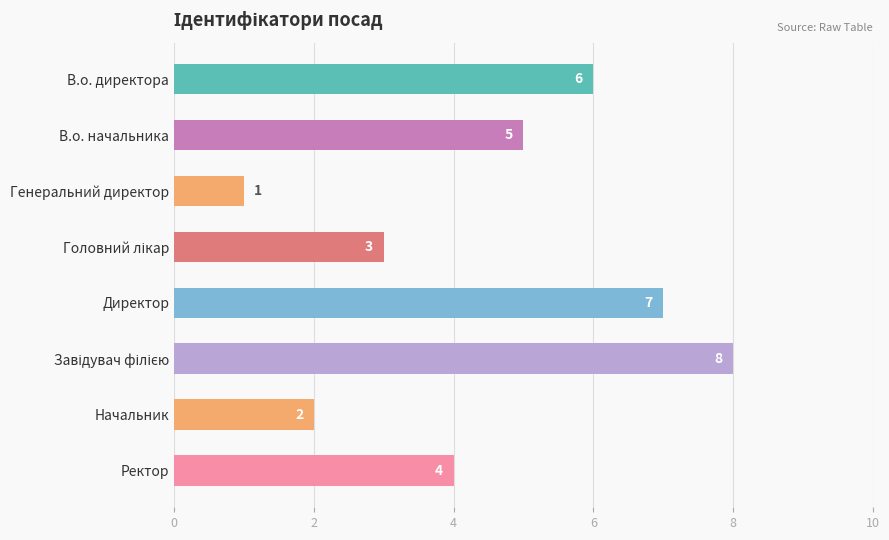

The chart shows a value of 2 at В.о. директора. True or false?

False